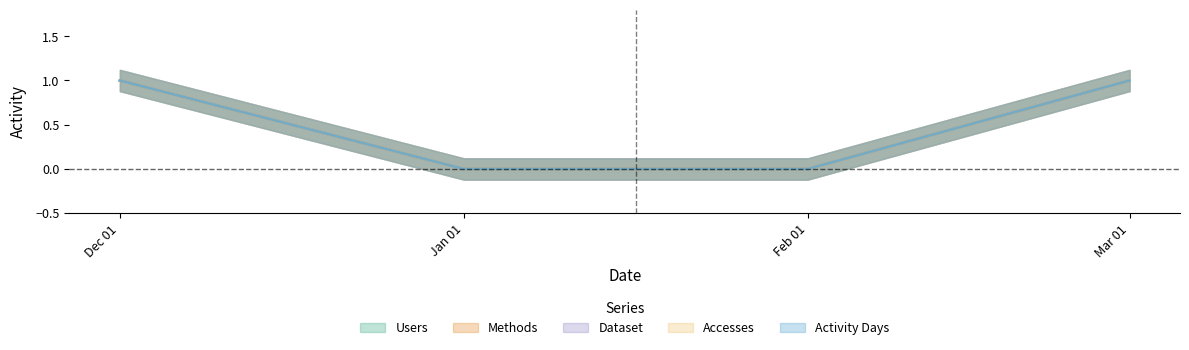

What position from the left is Mar 01?

4